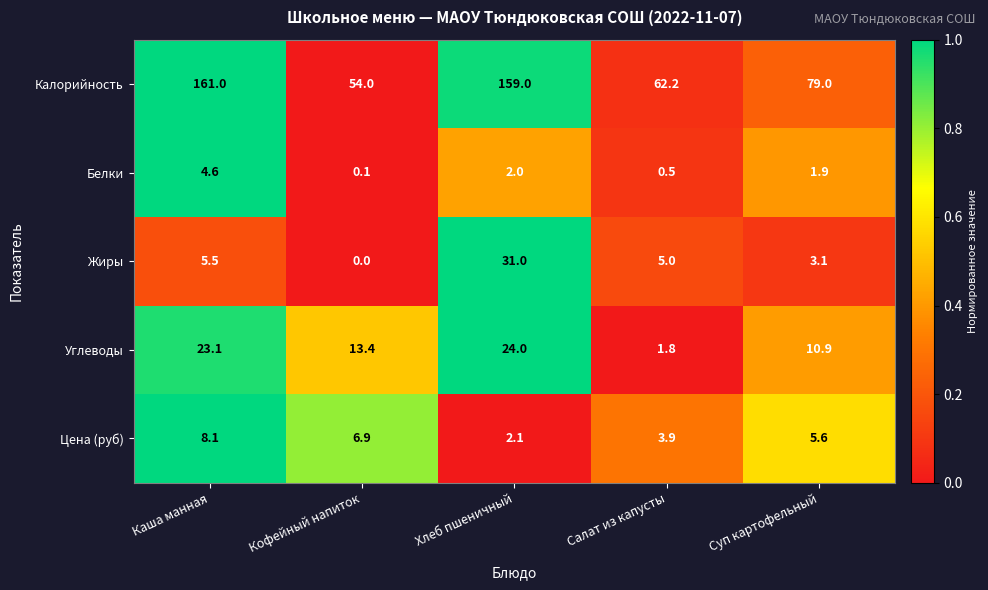

The Белки series shows 1.9 at Суп картофельный. True or false?

True